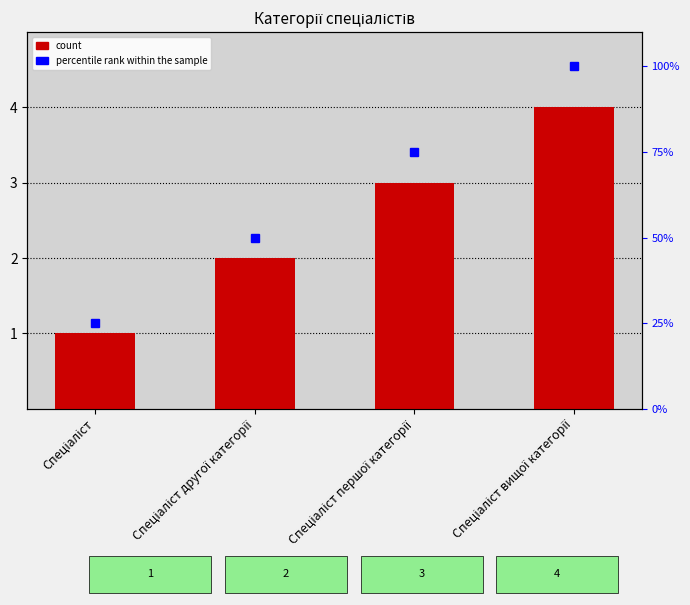

How many values are below 3?

2